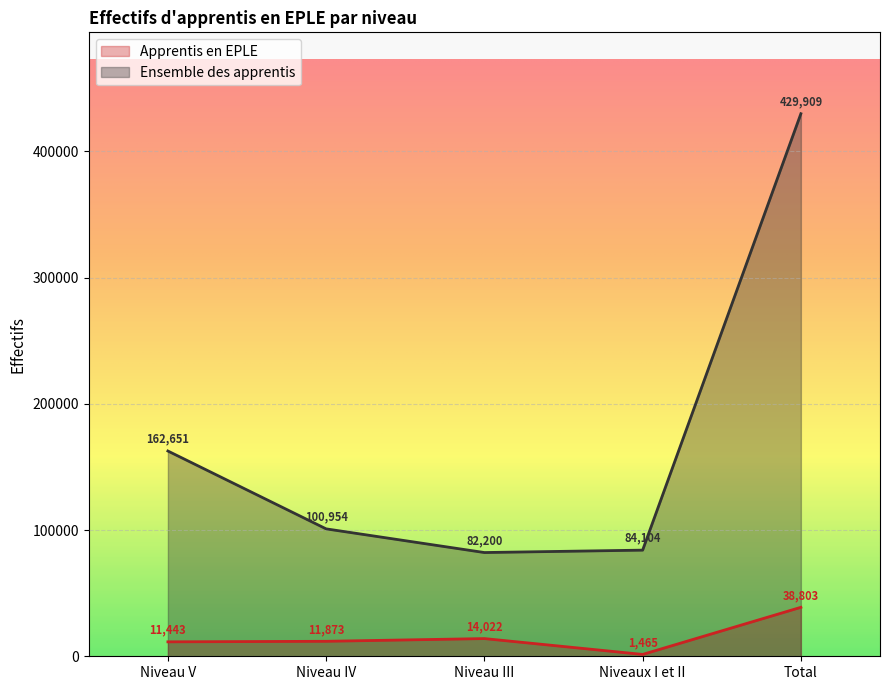

Reading left to right, extract all data points from this chart.

Apprentis en EPLE: Niveau V=11443	Niveau IV=11873	Niveau III=14022	Niveaux I et II=1465	Total=38803
Ensemble des apprentis: Niveau V=162651	Niveau IV=100954	Niveau III=82200	Niveaux I et II=84104	Total=429909